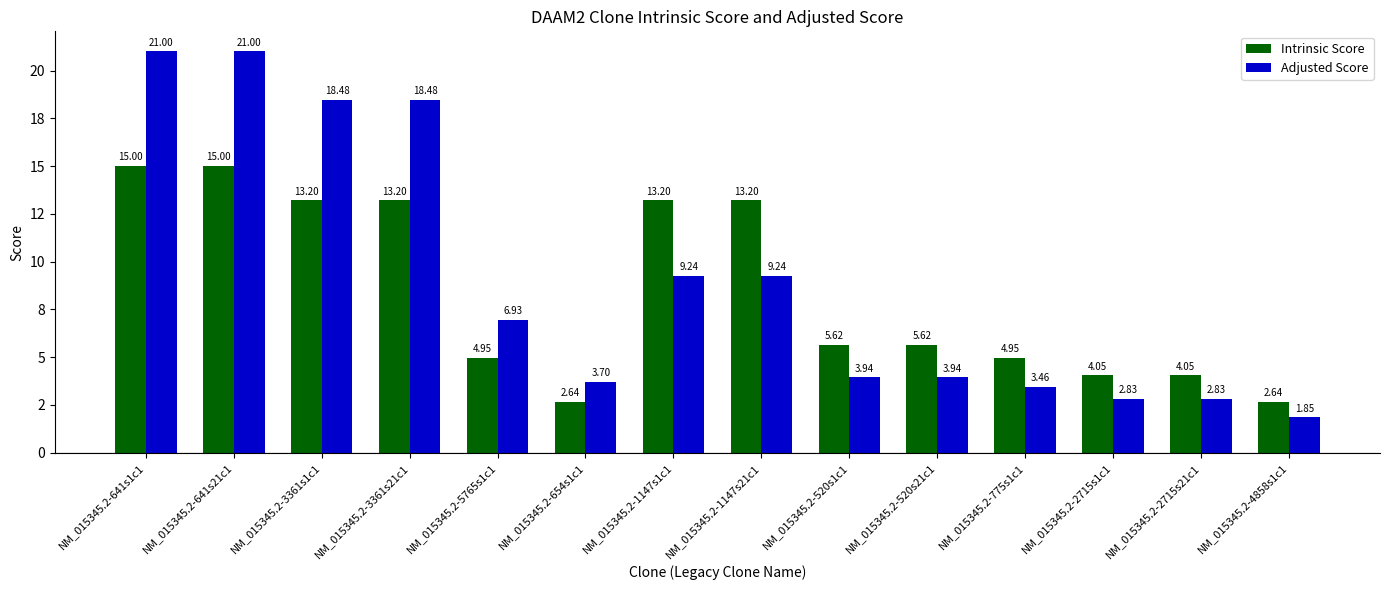

What is the sum of all Adjusted Score values?

126.9